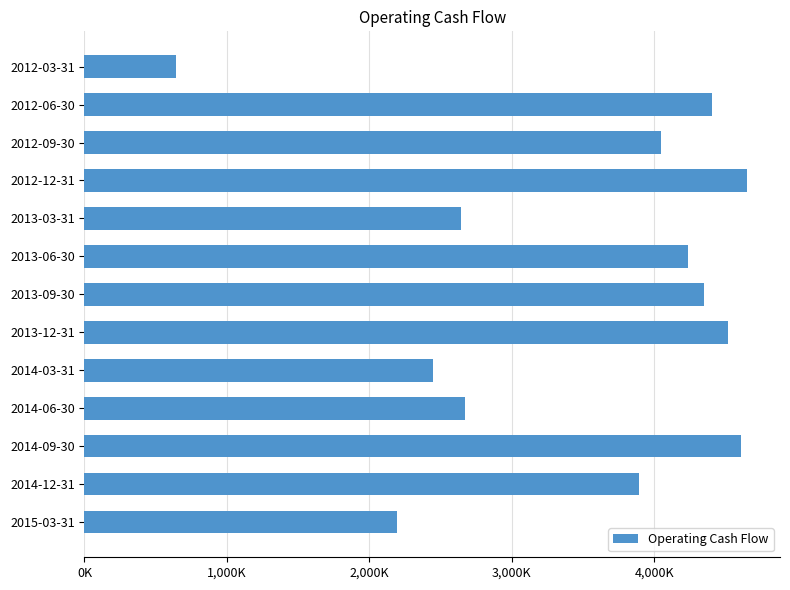

Does the chart contain any negative values?

No